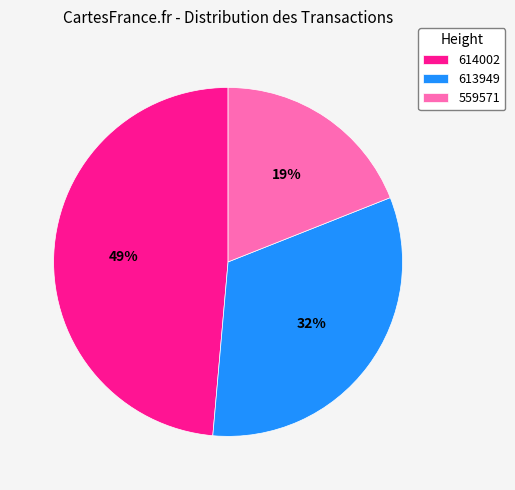

Which category has the biggest portion of the pie?

614002